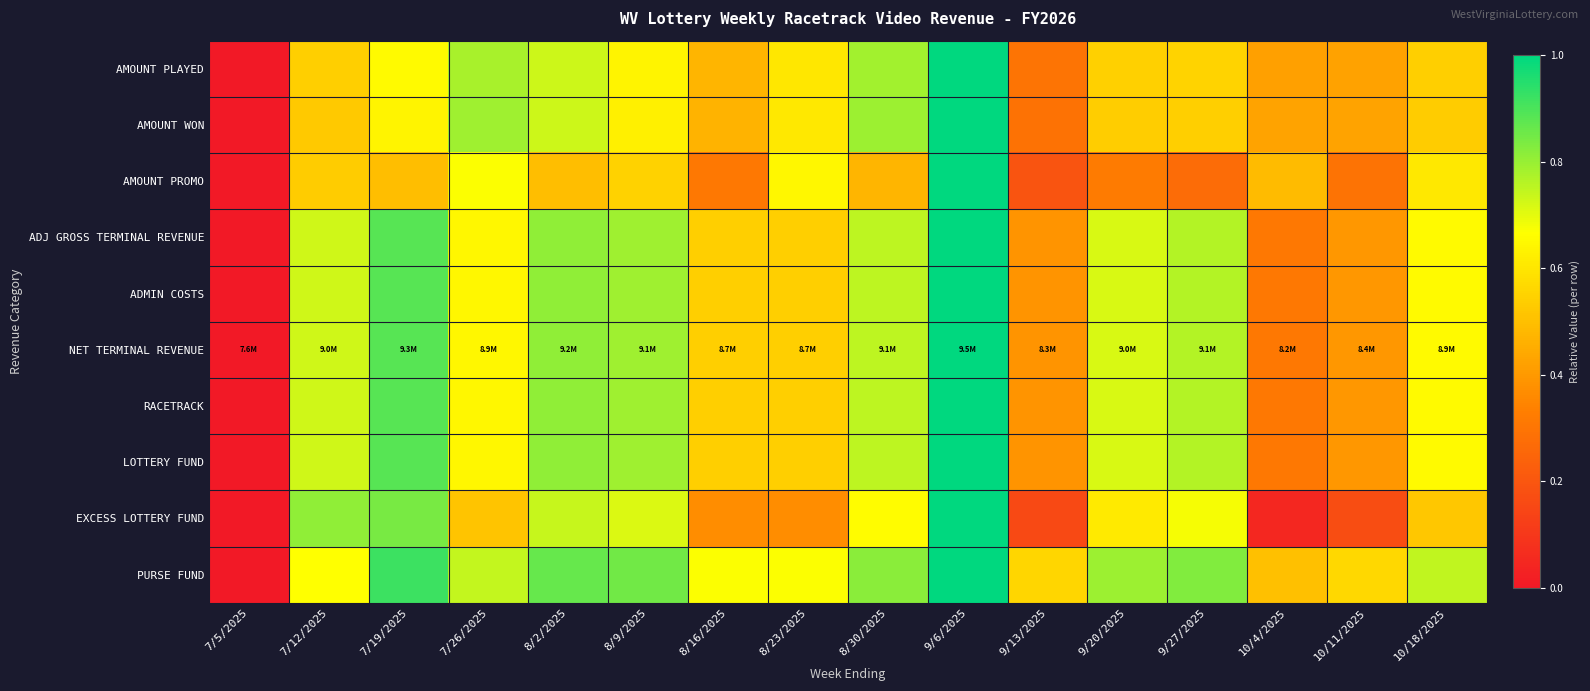

Reading left to right, list all the values displayed in this chart.

AMOUNT PLAYED: 7/5/2025=0.0	7/12/2025=0.5	7/19/2025=0.7	7/26/2025=0.8	8/2/2025=0.7	8/9/2025=0.6	8/16/2025=0.5	8/23/2025=0.6	8/30/2025=0.8	9/6/2025=1.0	9/13/2025=0.3	9/20/2025=0.5	9/27/2025=0.6	10/4/2025=0.4	10/11/2025=0.4	10/18/2025=0.5
AMOUNT WON: 7/5/2025=0.0	7/12/2025=0.5	7/19/2025=0.6	7/26/2025=0.8	8/2/2025=0.7	8/9/2025=0.6	8/16/2025=0.5	8/23/2025=0.6	8/30/2025=0.8	9/6/2025=1.0	9/13/2025=0.3	9/20/2025=0.5	9/27/2025=0.5	10/4/2025=0.4	10/11/2025=0.4	10/18/2025=0.5
AMOUNT PROMO: 7/5/2025=0.0	7/12/2025=0.5	7/19/2025=0.5	7/26/2025=0.7	8/2/2025=0.5	8/9/2025=0.5	8/16/2025=0.3	8/23/2025=0.6	8/30/2025=0.5	9/6/2025=1.0	9/13/2025=0.2	9/20/2025=0.3	9/27/2025=0.3	10/4/2025=0.5	10/11/2025=0.3	10/18/2025=0.6
ADJ GROSS TERMINAL REVENUE: 7/5/2025=0.0	7/12/2025=0.7	7/19/2025=0.9	7/26/2025=0.6	8/2/2025=0.8	8/9/2025=0.8	8/16/2025=0.5	8/23/2025=0.5	8/30/2025=0.8	9/6/2025=1.0	9/13/2025=0.4	9/20/2025=0.7	9/27/2025=0.8	10/4/2025=0.3	10/11/2025=0.4	10/18/2025=0.7
ADMIN COSTS: 7/5/2025=0.0	7/12/2025=0.7	7/19/2025=0.9	7/26/2025=0.6	8/2/2025=0.8	8/9/2025=0.8	8/16/2025=0.5	8/23/2025=0.5	8/30/2025=0.8	9/6/2025=1.0	9/13/2025=0.4	9/20/2025=0.7	9/27/2025=0.8	10/4/2025=0.3	10/11/2025=0.4	10/18/2025=0.7
NET TERMINAL REVENUE: 7/5/2025=0.0	7/12/2025=0.7	7/19/2025=0.9	7/26/2025=0.6	8/2/2025=0.8	8/9/2025=0.8	8/16/2025=0.5	8/23/2025=0.5	8/30/2025=0.8	9/6/2025=1.0	9/13/2025=0.4	9/20/2025=0.7	9/27/2025=0.8	10/4/2025=0.3	10/11/2025=0.4	10/18/2025=0.7
RACETRACK: 7/5/2025=0.0	7/12/2025=0.7	7/19/2025=0.9	7/26/2025=0.6	8/2/2025=0.8	8/9/2025=0.8	8/16/2025=0.5	8/23/2025=0.5	8/30/2025=0.8	9/6/2025=1.0	9/13/2025=0.4	9/20/2025=0.7	9/27/2025=0.8	10/4/2025=0.3	10/11/2025=0.4	10/18/2025=0.7
LOTTERY FUND: 7/5/2025=0.0	7/12/2025=0.7	7/19/2025=0.9	7/26/2025=0.6	8/2/2025=0.8	8/9/2025=0.8	8/16/2025=0.5	8/23/2025=0.5	8/30/2025=0.8	9/6/2025=1.0	9/13/2025=0.4	9/20/2025=0.7	9/27/2025=0.8	10/4/2025=0.3	10/11/2025=0.4	10/18/2025=0.7
EXCESS LOTTERY FUND: 7/5/2025=0.0	7/12/2025=0.8	7/19/2025=0.8	7/26/2025=0.5	8/2/2025=0.7	8/9/2025=0.7	8/16/2025=0.4	8/23/2025=0.4	8/30/2025=0.7	9/6/2025=1.0	9/13/2025=0.2	9/20/2025=0.6	9/27/2025=0.7	10/4/2025=0.0	10/11/2025=0.2	10/18/2025=0.5
PURSE FUND: 7/5/2025=0.0	7/12/2025=0.7	7/19/2025=0.9	7/26/2025=0.7	8/2/2025=0.9	8/9/2025=0.9	8/16/2025=0.7	8/23/2025=0.7	8/30/2025=0.8	9/6/2025=1.0	9/13/2025=0.6	9/20/2025=0.8	9/27/2025=0.8	10/4/2025=0.5	10/11/2025=0.6	10/18/2025=0.7